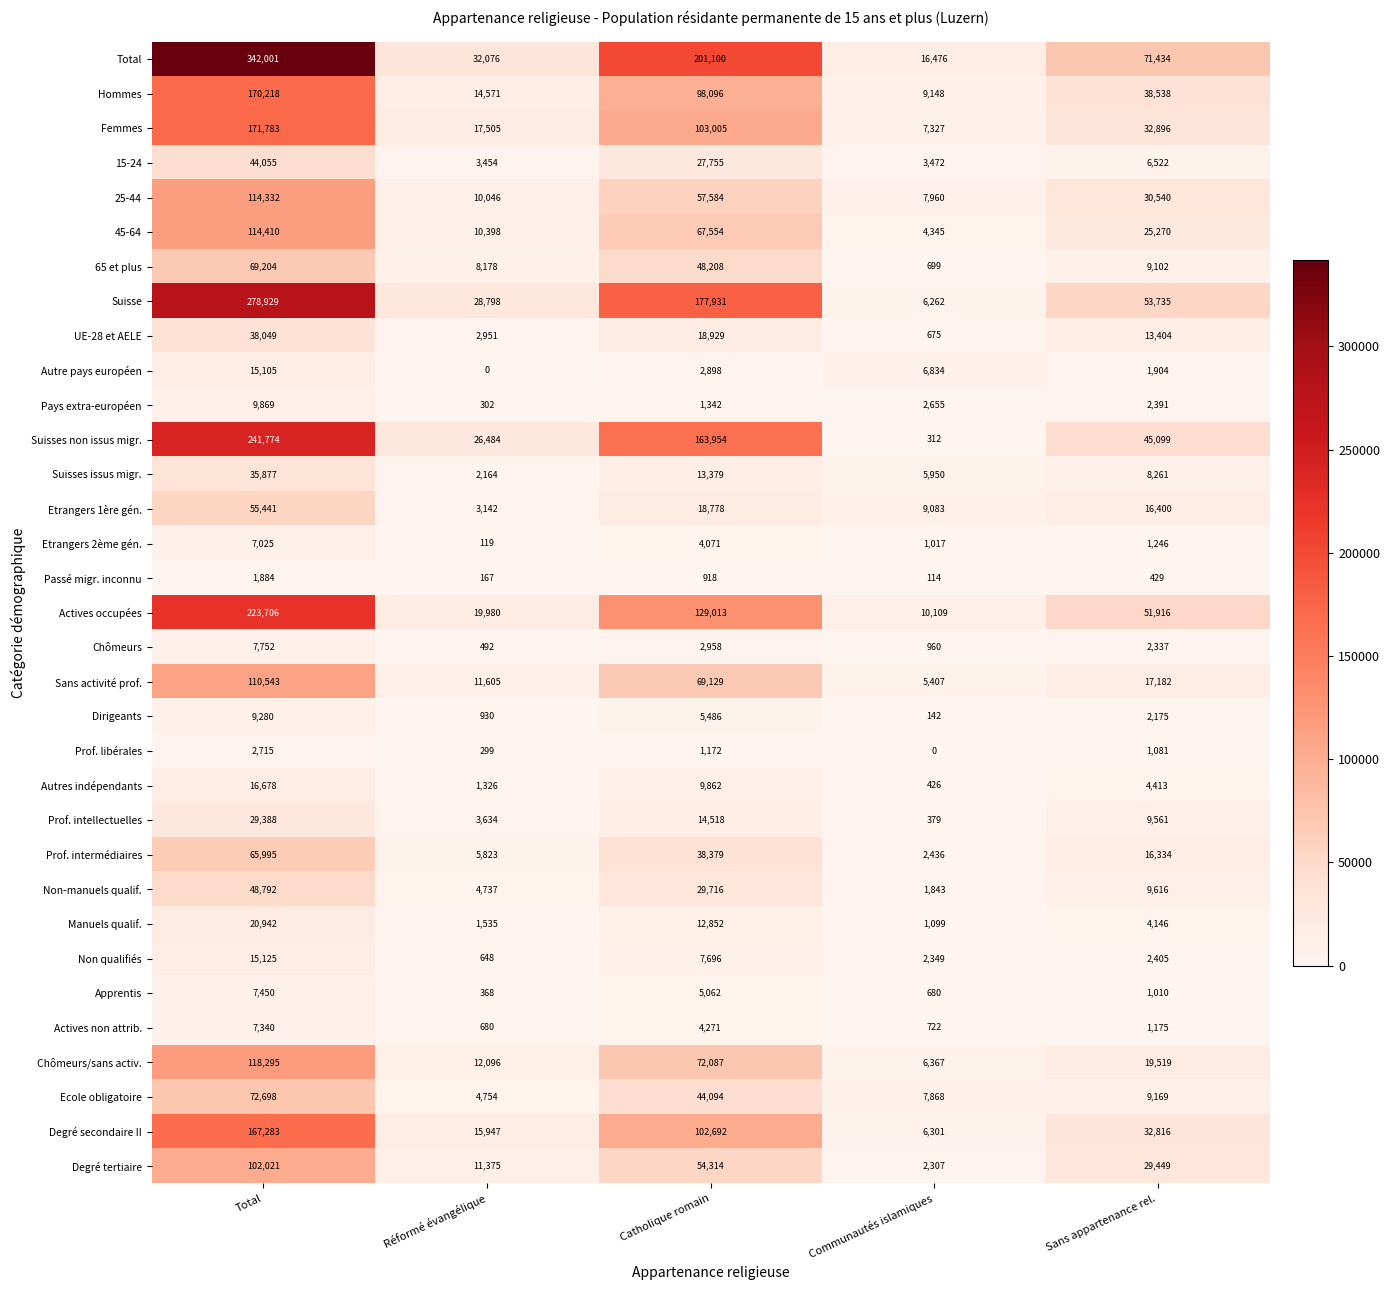

Count the number of data series in this chart.

33